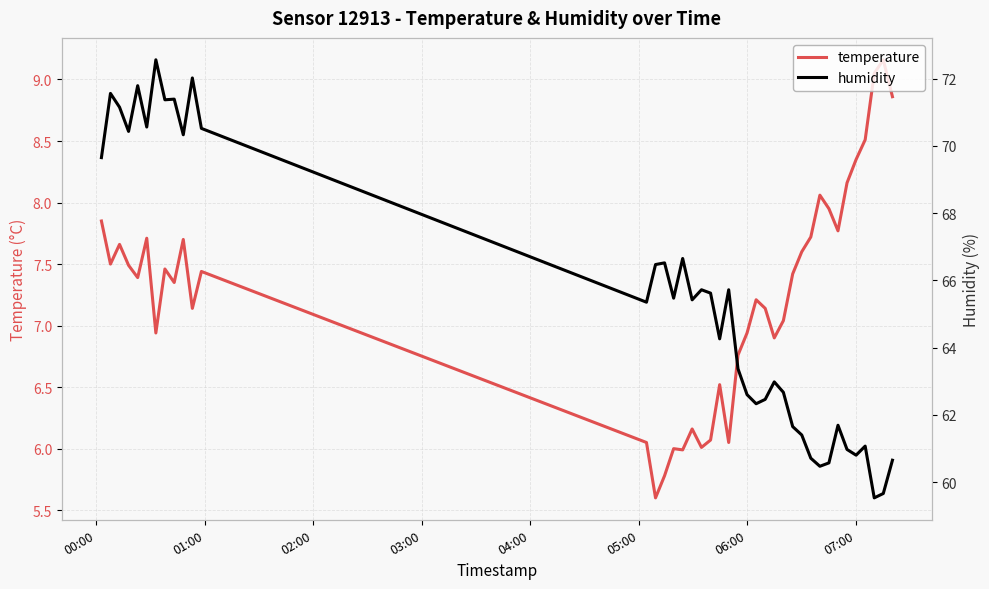

What is the lowest value of the temperature series?

5.6